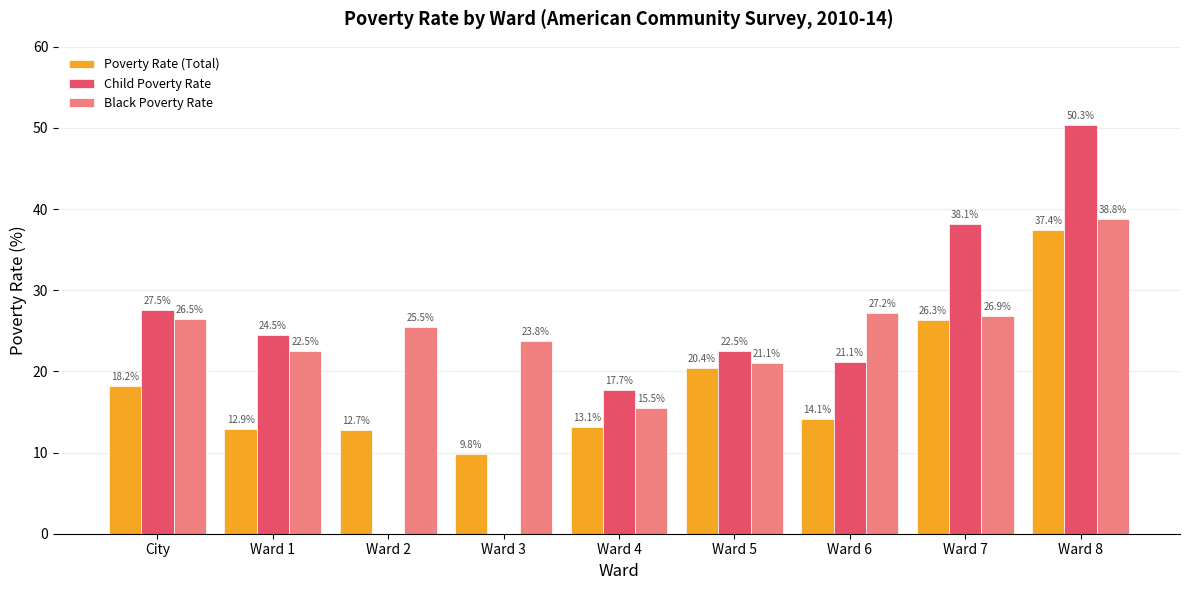

Is it true that Child Poverty Rate equals 13.5 at Ward 7?

False